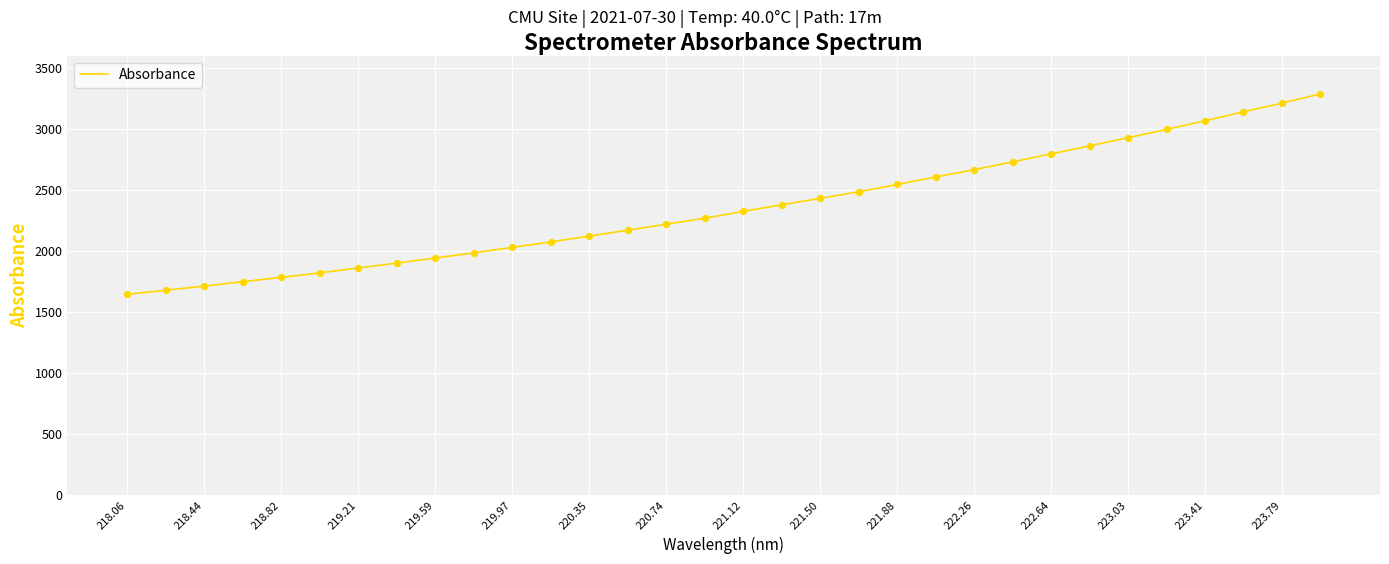

What is the smallest value displayed?

1645.0